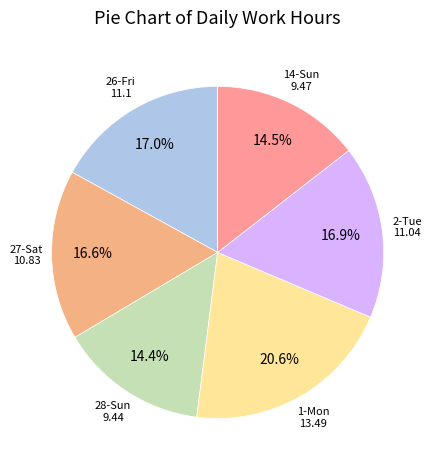

Which has a higher value, 27-Sat or 28-Sun?

27-Sat